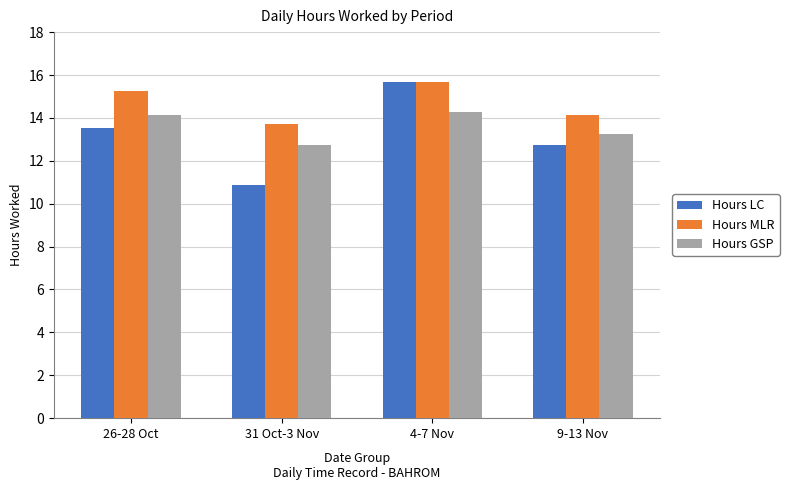

The value of Hours MLR at 9-13 Nov is 14.1. True or false?

True